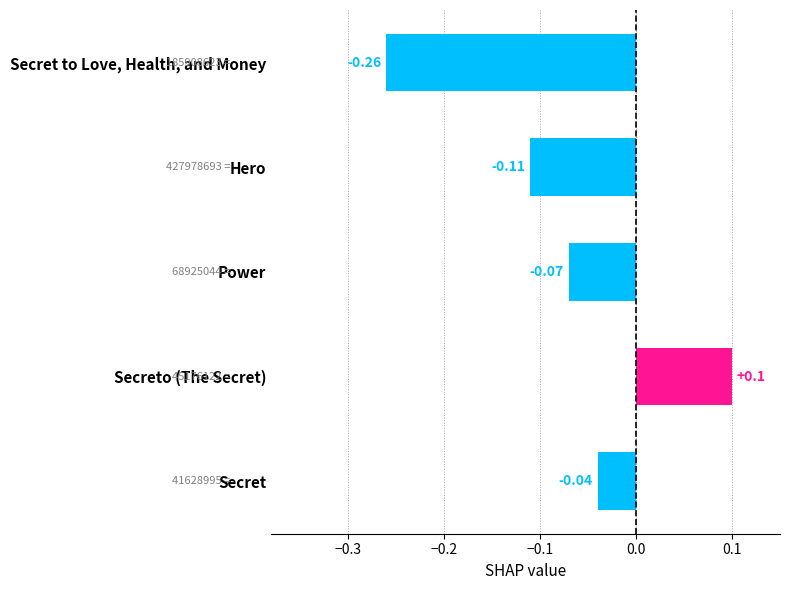

How many values are between 0 and 1?

1